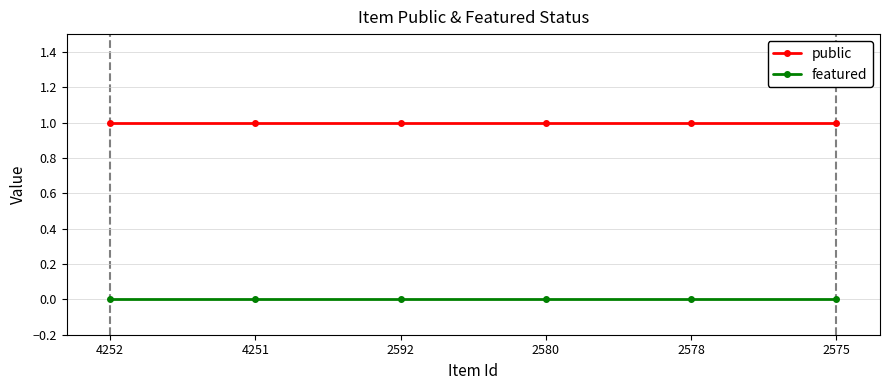

True or false: featured and public intersect in this chart.

False